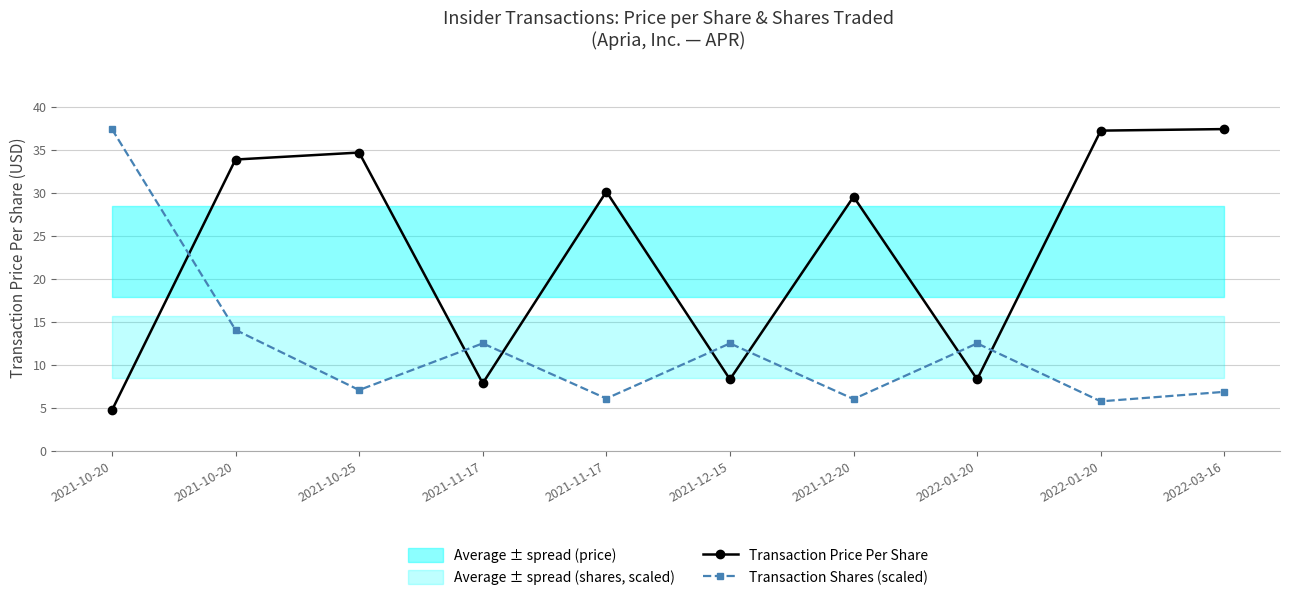

Reading right to left, list all the values displayed in this chart.

Transaction Price Per Share: 2022-03-16=37.4	2022-01-20=37.2	2022-01-20=8.3	2021-12-20=29.5	2021-12-15=8.3	2021-11-17=30.1	2021-11-17=7.8	2021-10-25=34.6	2021-10-20=33.8	2021-10-20=4.7
Transaction Shares (scaled): 2022-03-16=6.8	2022-01-20=5.7	2022-01-20=12.5	2021-12-20=6.0	2021-12-15=12.5	2021-11-17=6.0	2021-11-17=12.5	2021-10-25=7.0	2021-10-20=14.0	2021-10-20=37.4